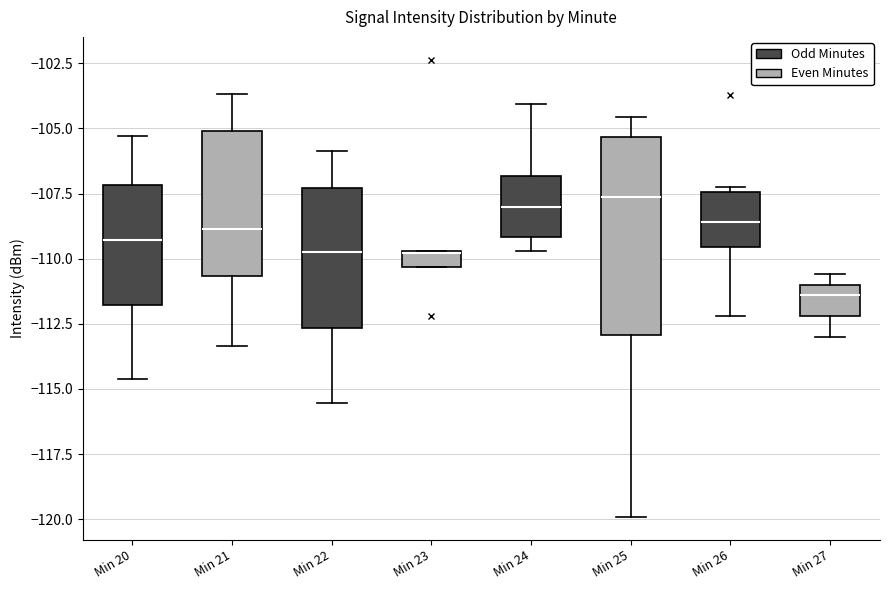

Where does the lower whisker of the box for Min 26 (Even Minutes) end on the y-axis? The values are not printed on the chart, so give them approximately, as read against the axis.

-113.0